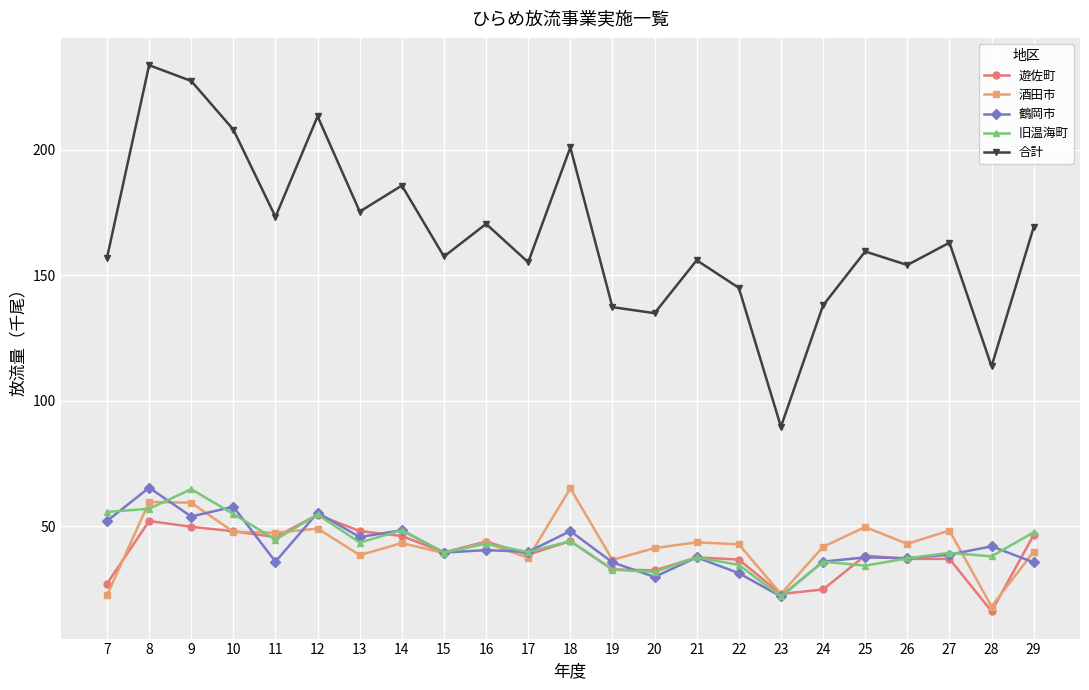

What is the total value across all series at 27?

326.0